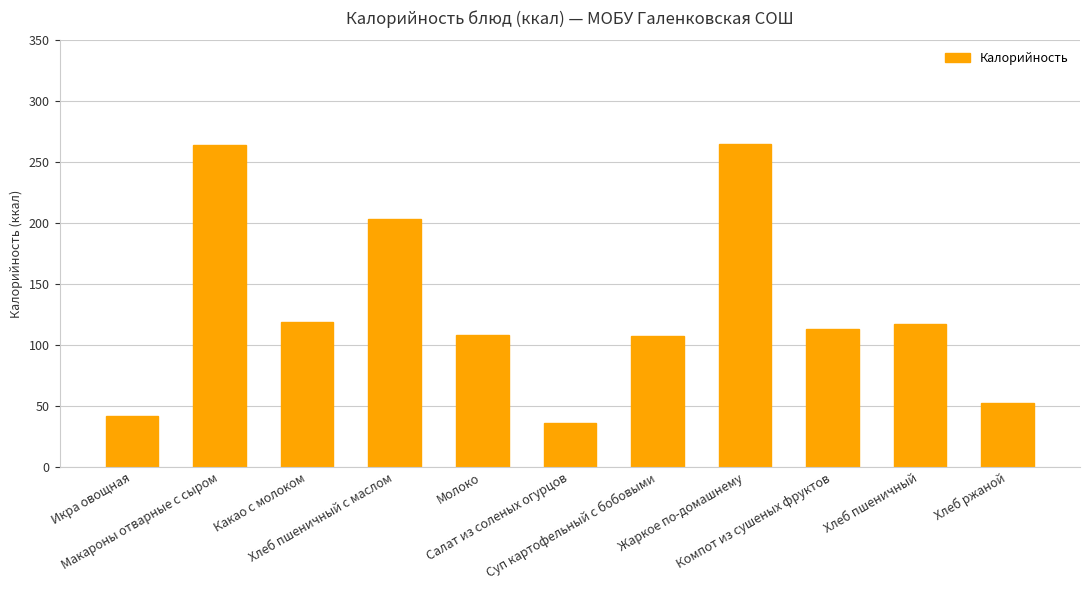

What is the approximate value at Хлеб пшеничный?

117.5